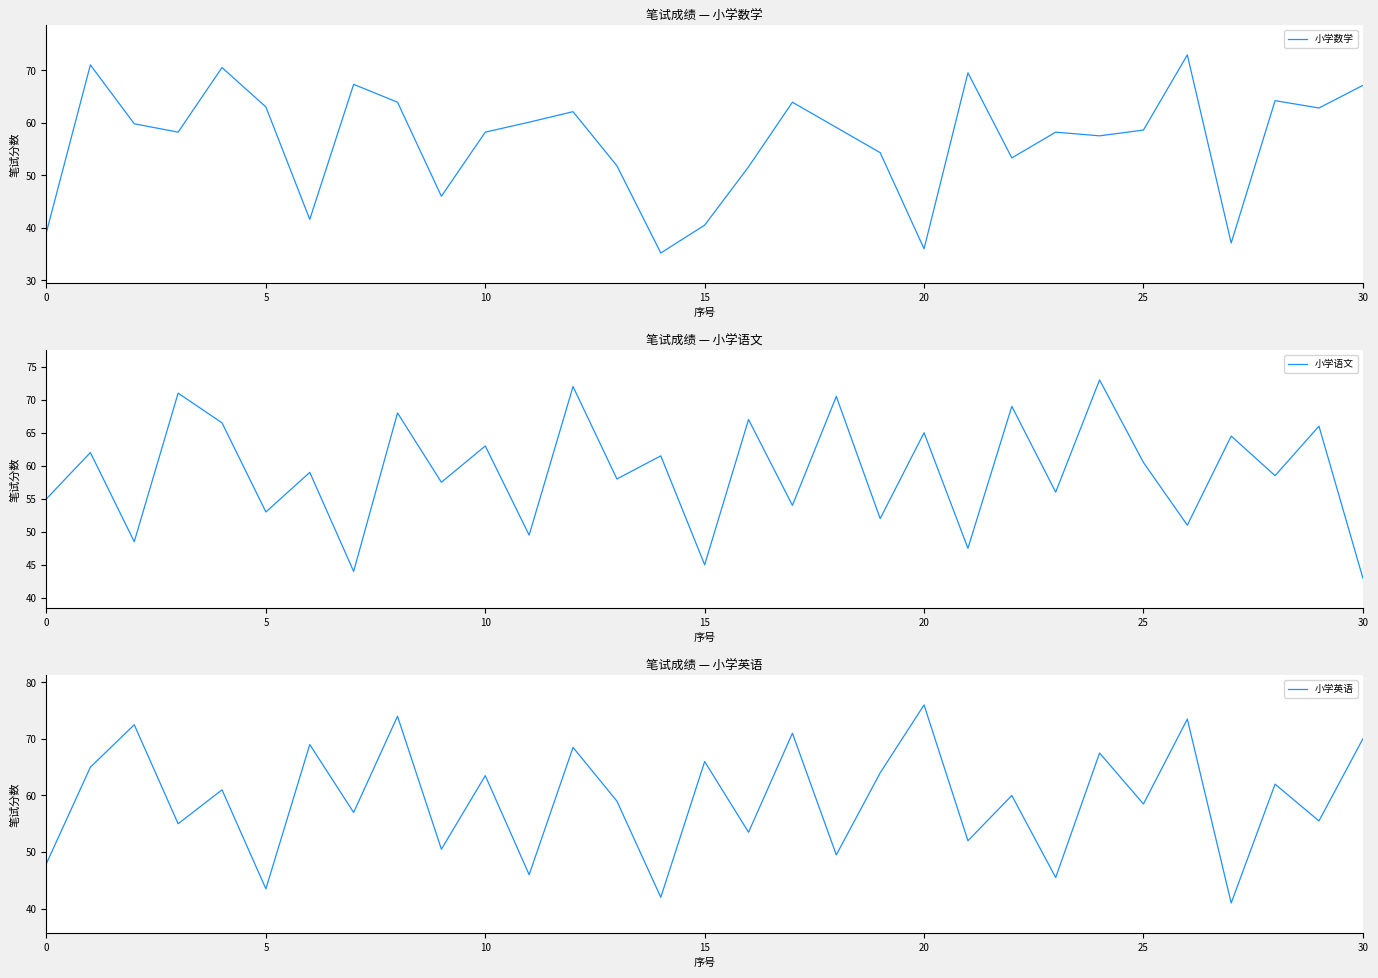

What is the difference between the second highest and second lowest values in the 小学英语 series?

32.0